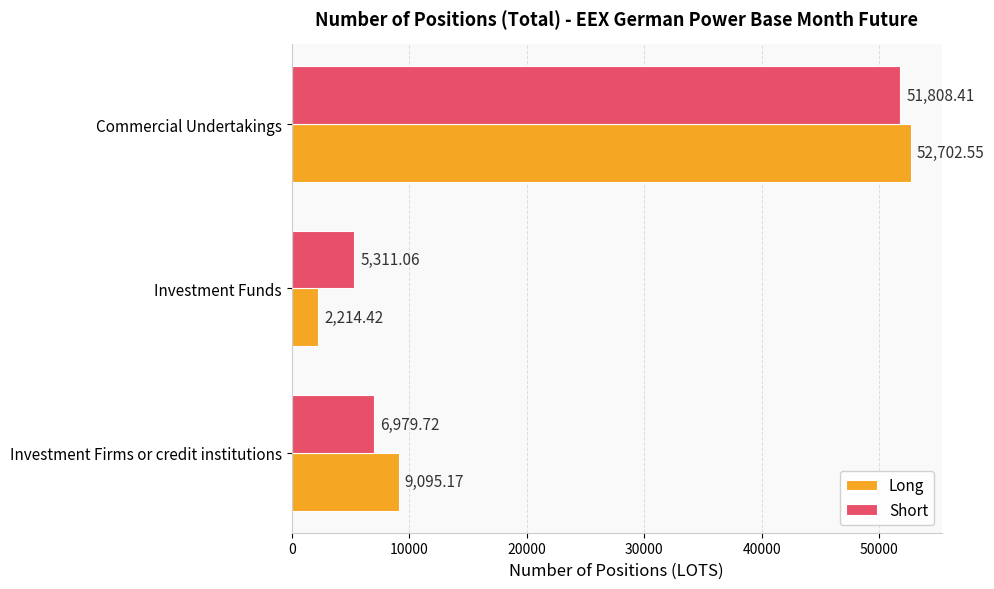

What is the difference between the Long values at Commercial Undertakings and Investment Funds?

50488.1